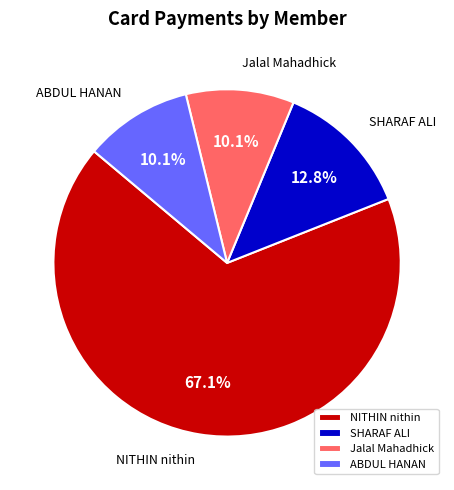

What is the majority slice?

NITHIN nithin